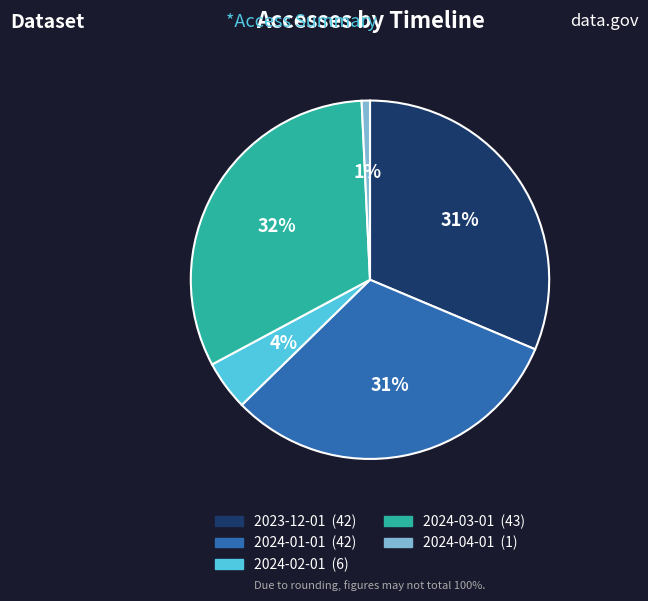

Which category has the smallest portion of the pie?

2024-04-01